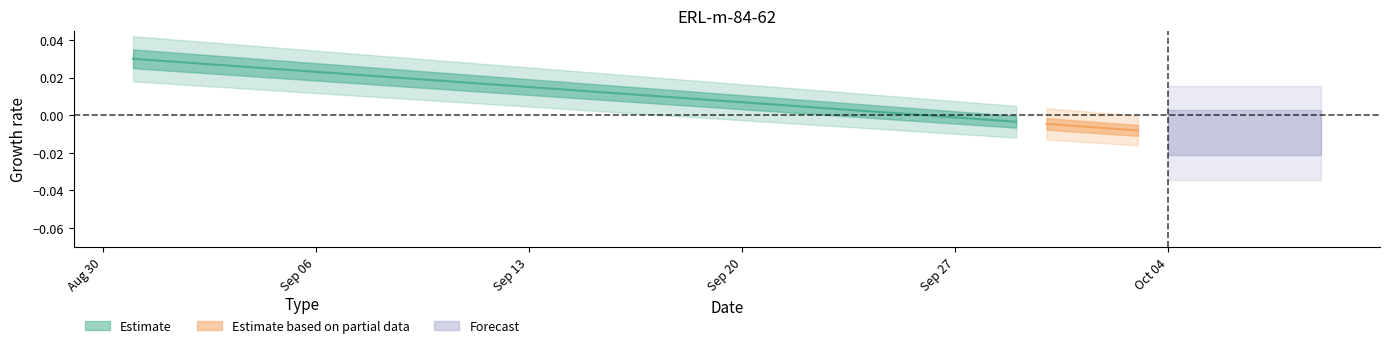

How many positive values are there?

1